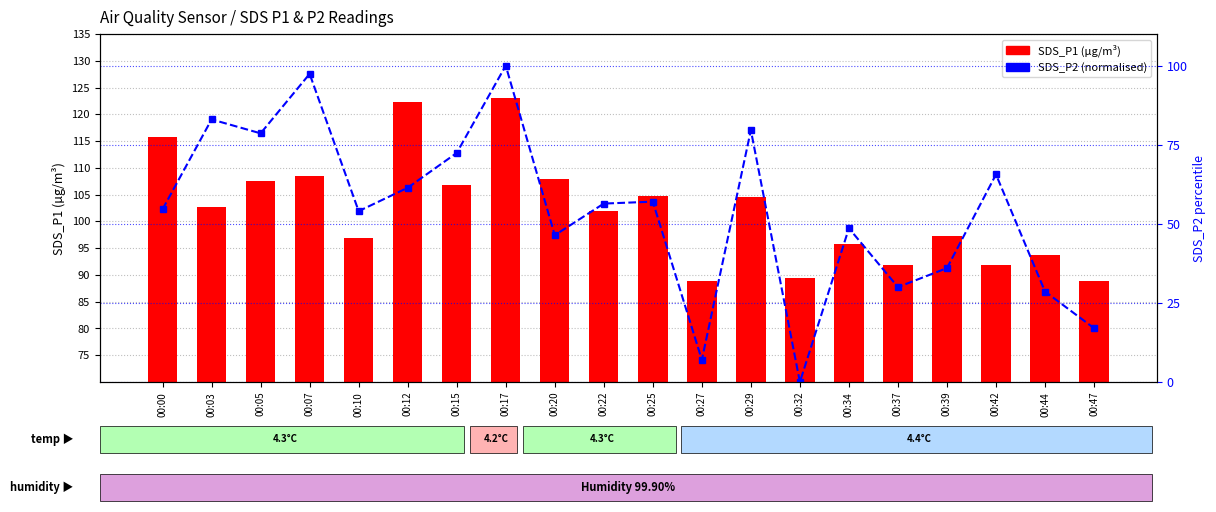

True or false: SDS_P1 has a value of 106.8 at 00:15.

True